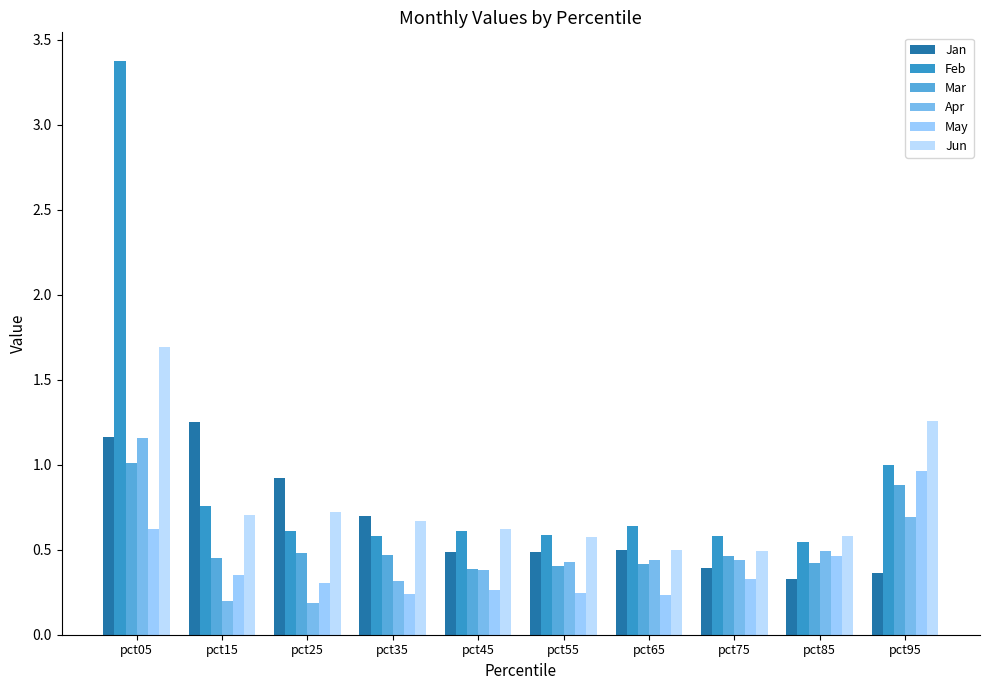

How many data points does each series have?

10